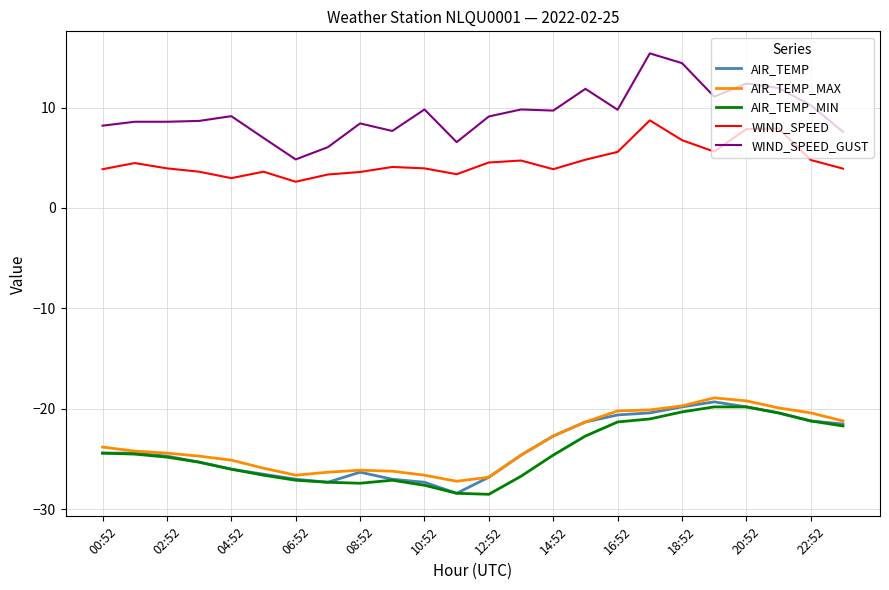

What is the highest value of the WIND_SPEED_GUST series?

15.4